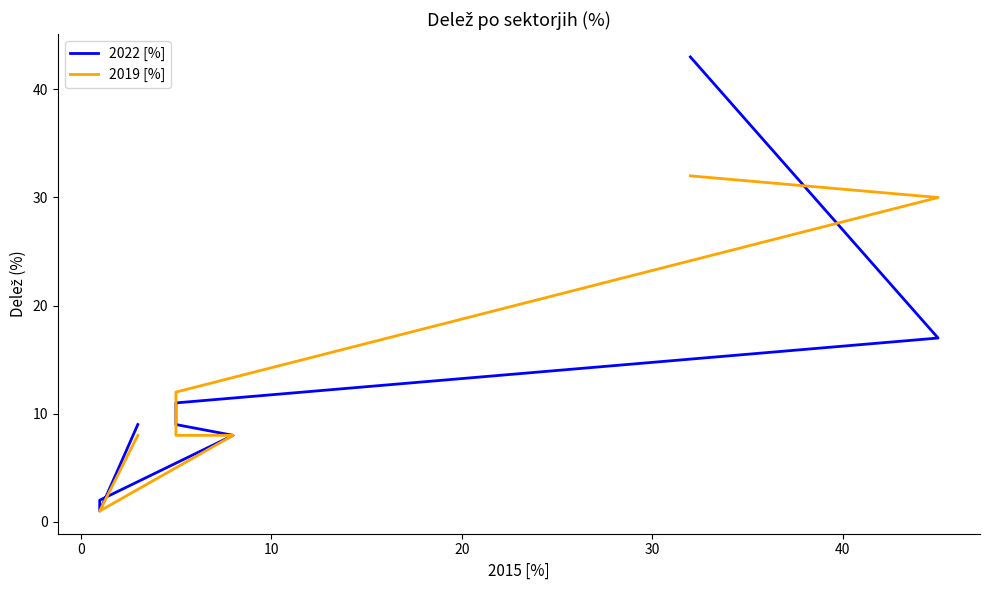

Which series has the widest spread of values?

2022 [%]